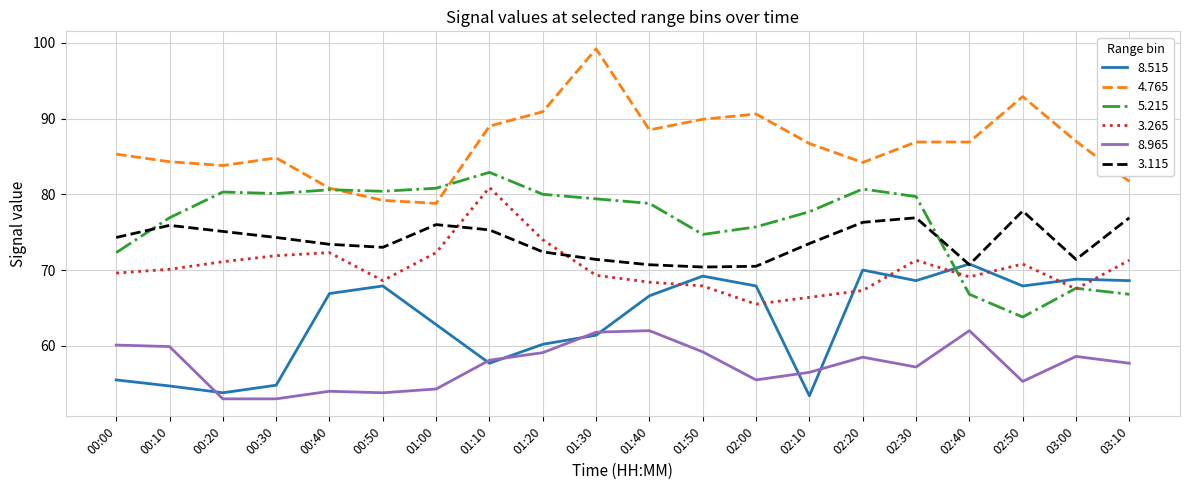

Between which two adjacent categories do 8.515 and 8.965 first intersect?

00:10 and 00:20